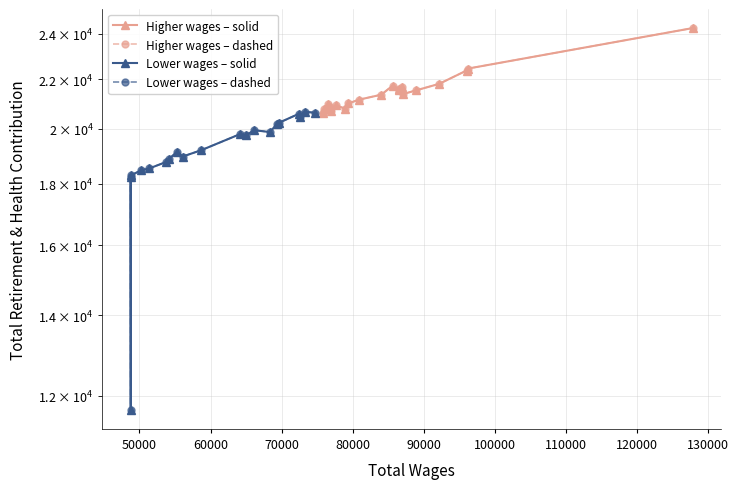

Which series has the widest spread of values?

Lower wages – solid